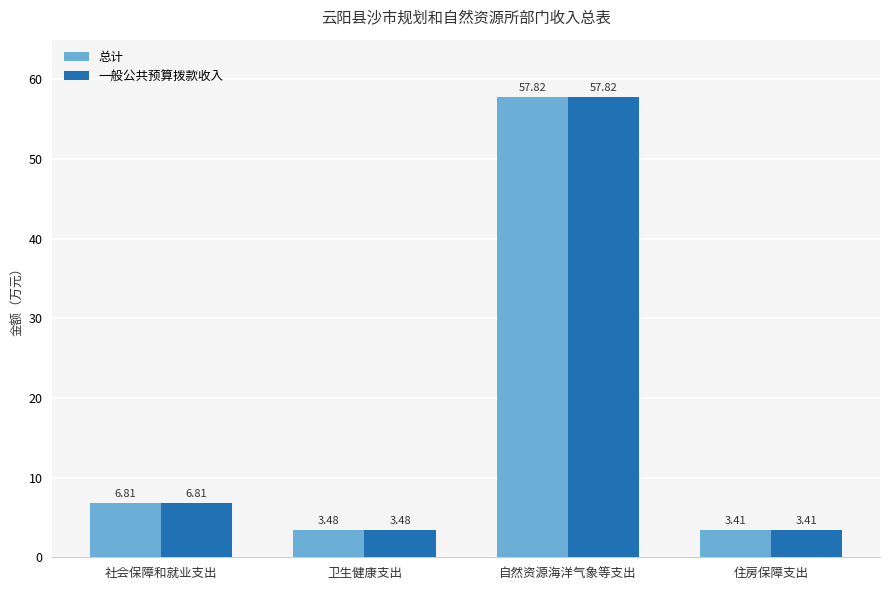

What is the sum of the 一般公共预算拨款收入 values at 卫生健康支出 and 住房保障支出?

6.9